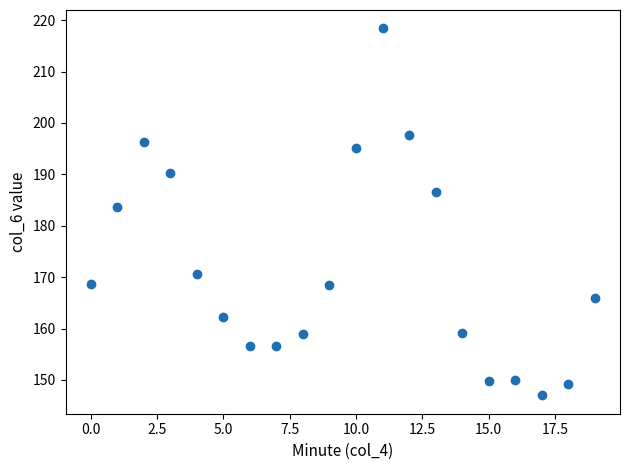

What Y value in the scatter plot is closest to 182?

183.7